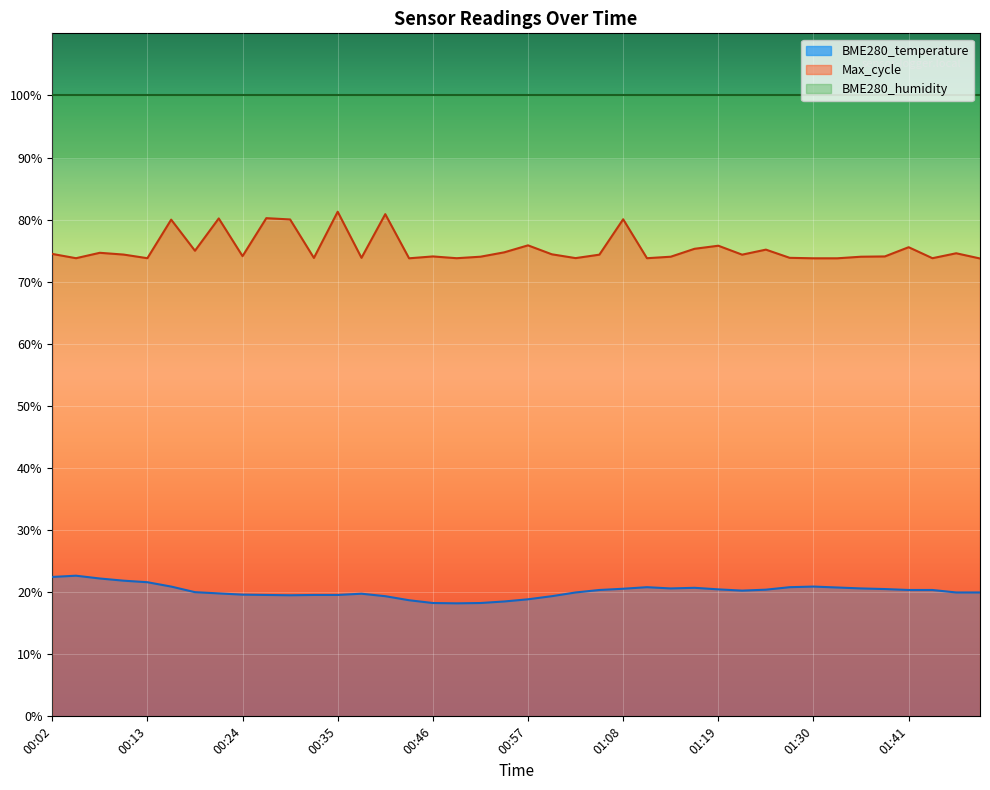

Approximately how many times larger is the value at 01:02 compared to 00:54?

1.1